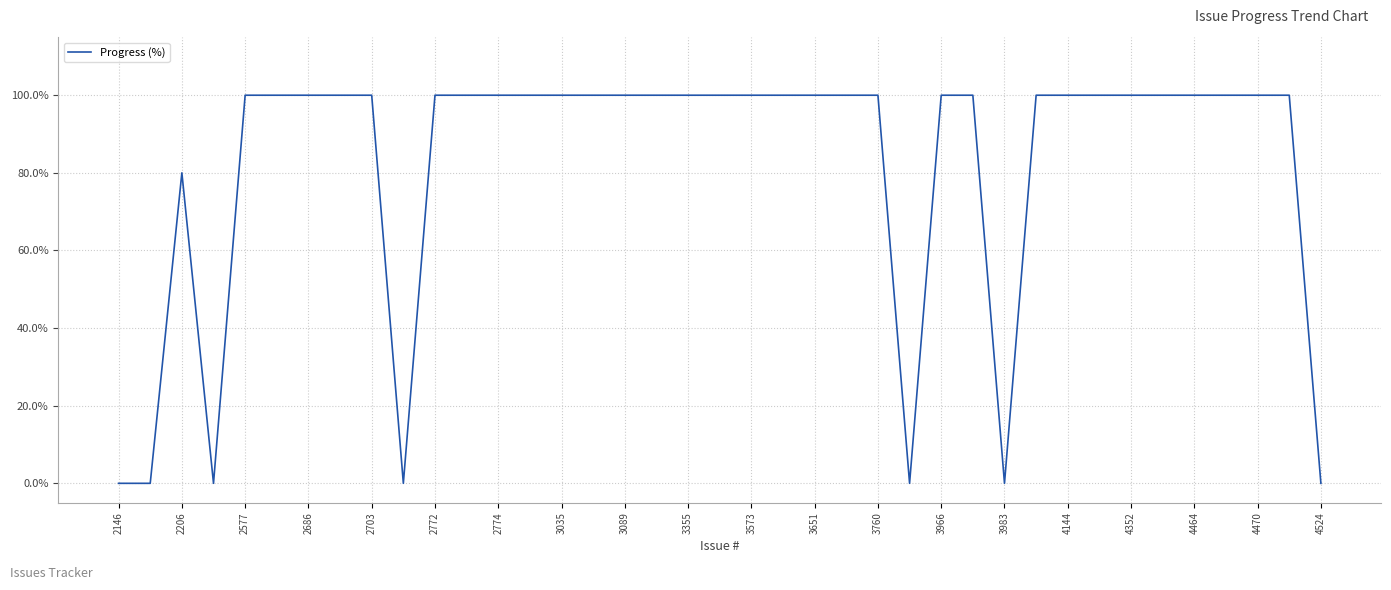

Which category has the lowest value across all series?

2146